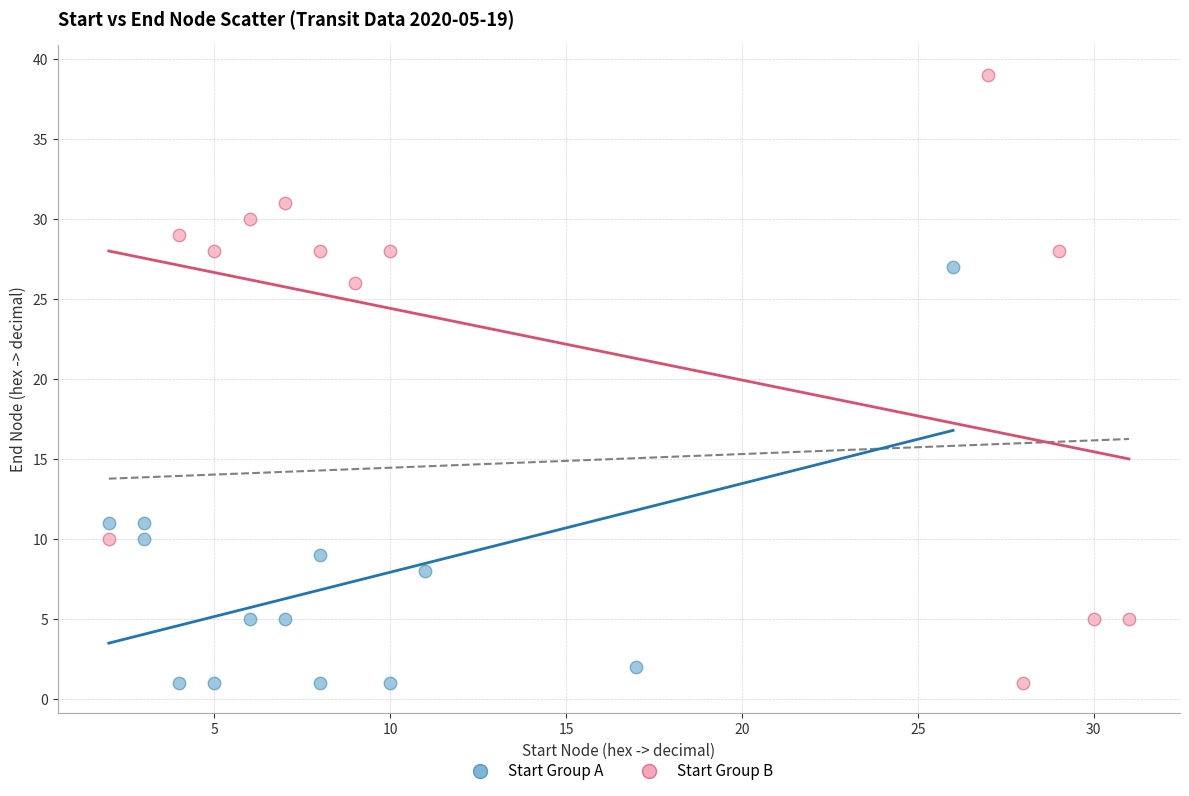

Which series reaches the maximum Y coordinate?

Start Group B